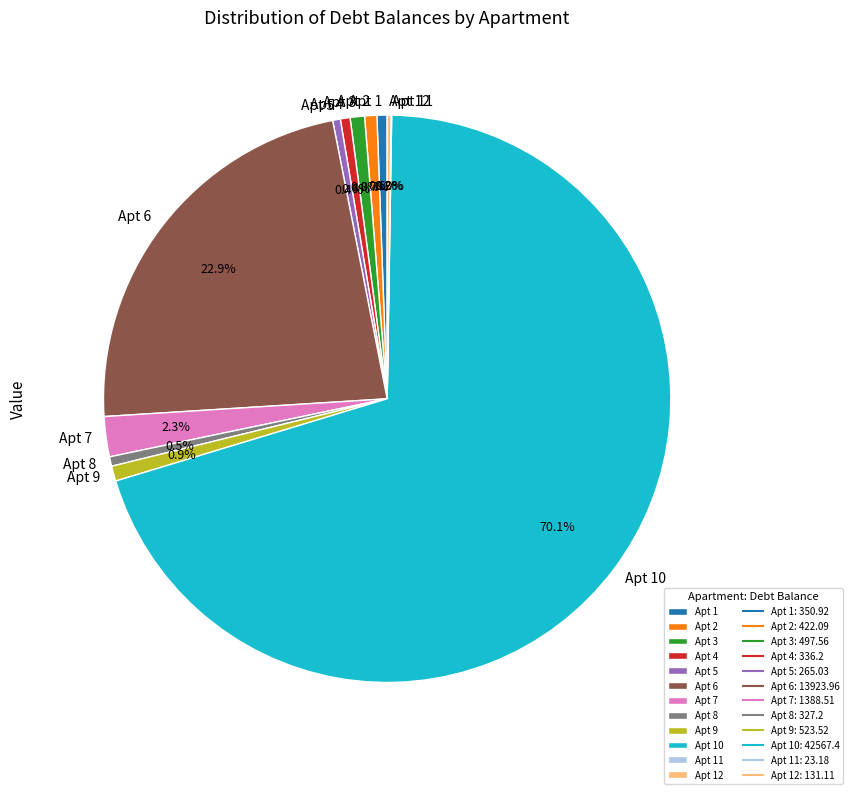

Which category has the biggest portion of the pie?

Apt 10